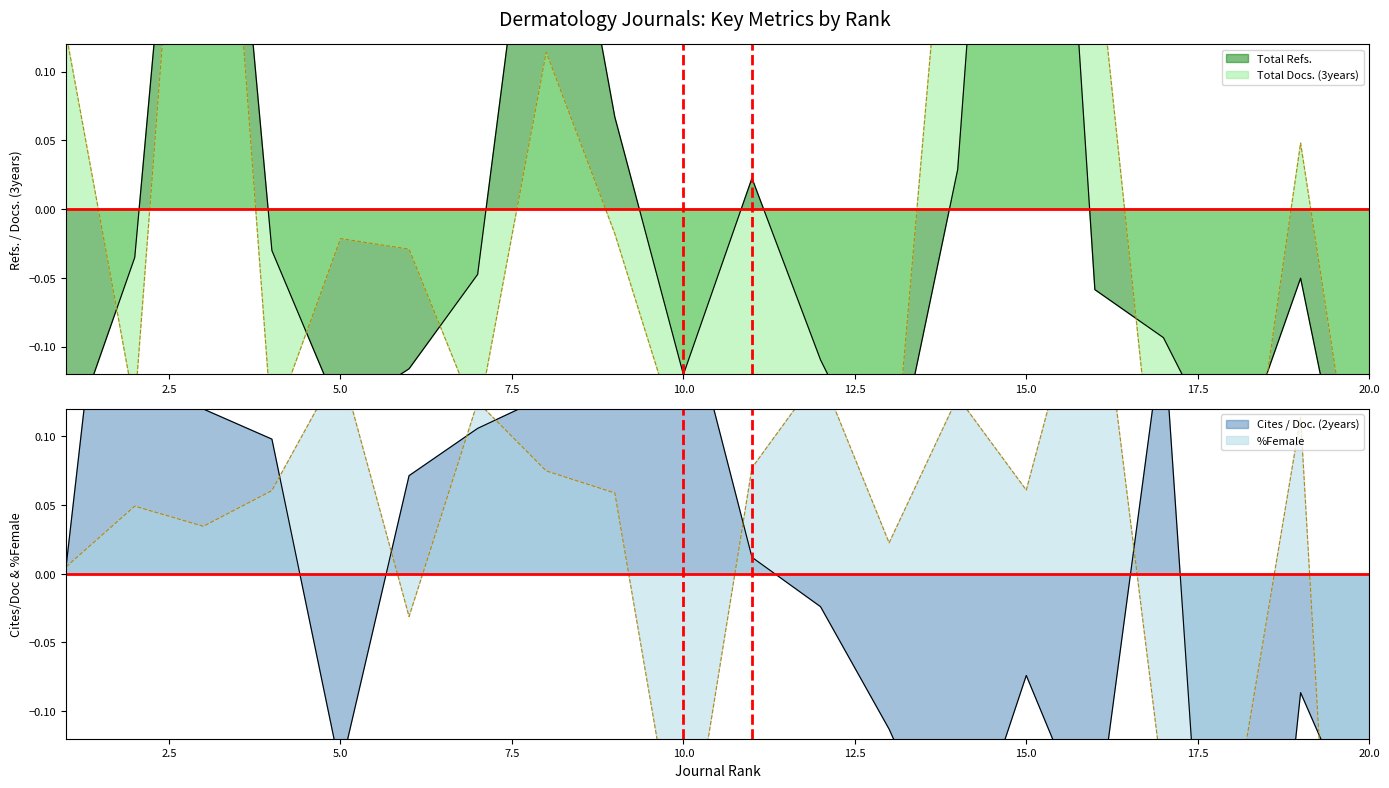

What is the difference between the second highest and second lowest values in the %Female series?

0.4